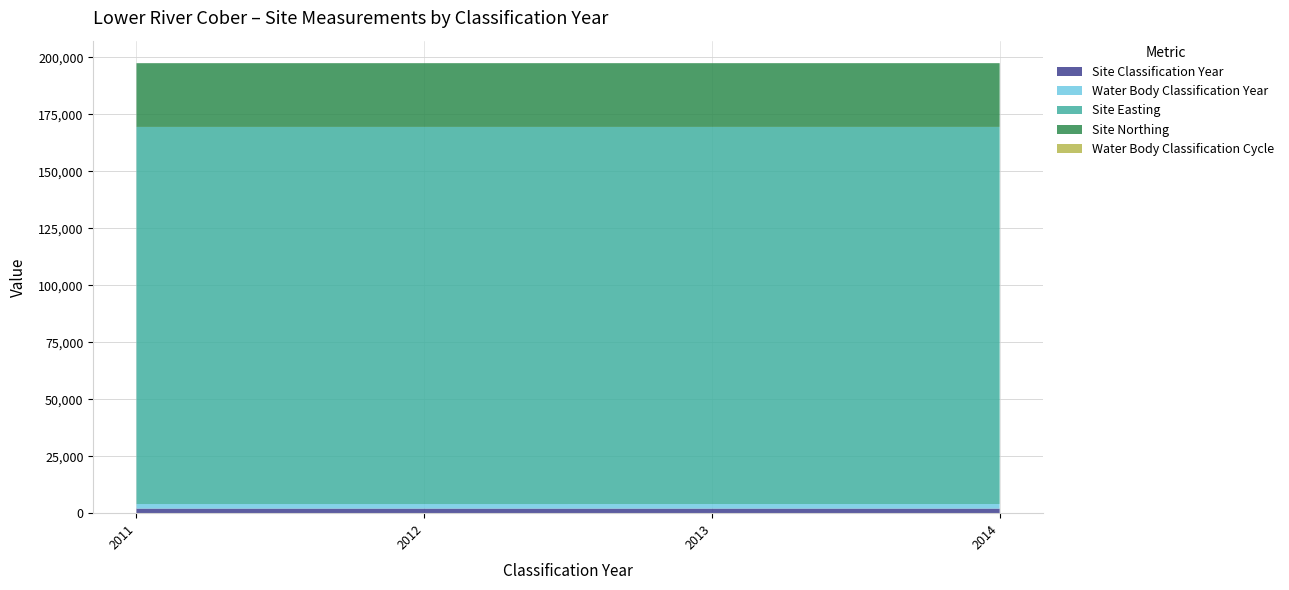

Reading left to right, list all the values displayed in this chart.

Site Classification Year: 2011=2011	2012=2012	2013=2013	2014=2014
Water Body Classification Year: 2011=2011	2012=2012	2013=2013	2014=2014
Site Easting: 2011=165480	2012=165480	2013=165480	2014=165480
Site Northing: 2011=27980	2012=27980	2013=27980	2014=27980
Water Body Classification Cycle: 2011=1	2012=1	2013=1	2014=1